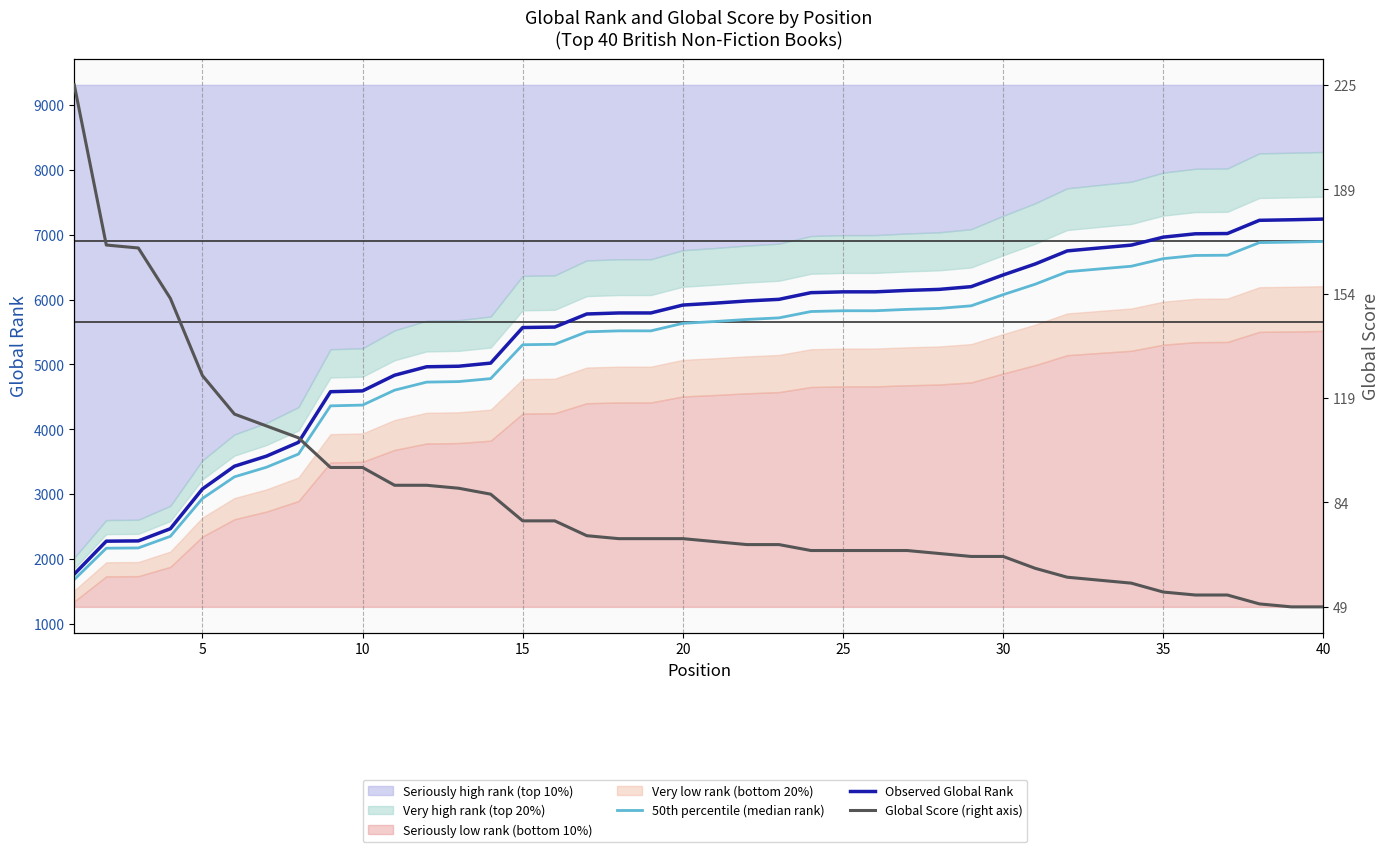

Does the chart display data point markers on the line(s)?

No